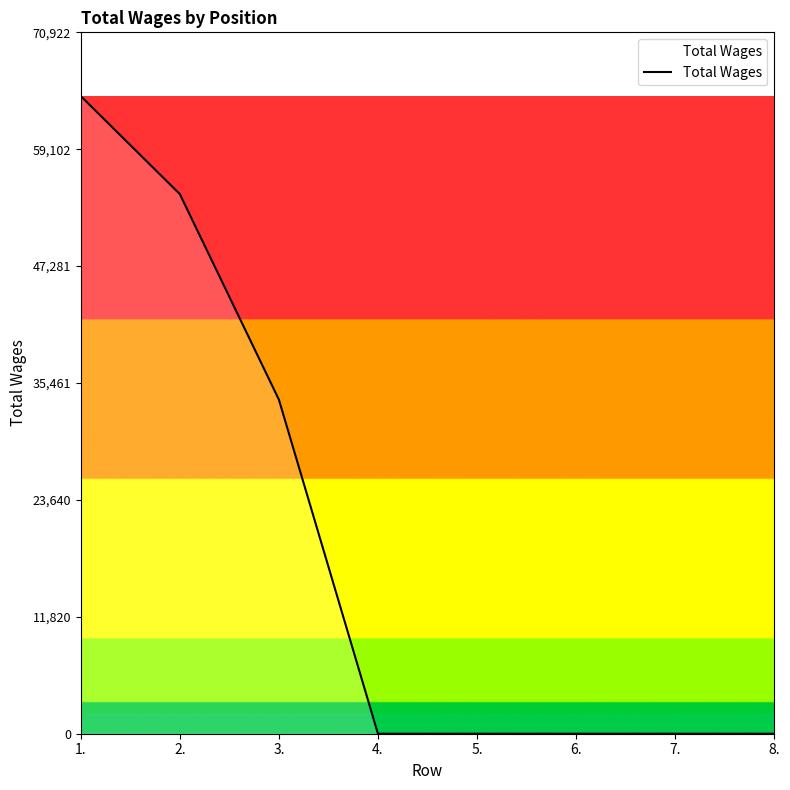

Count the values in the range 0 to 54565.

7